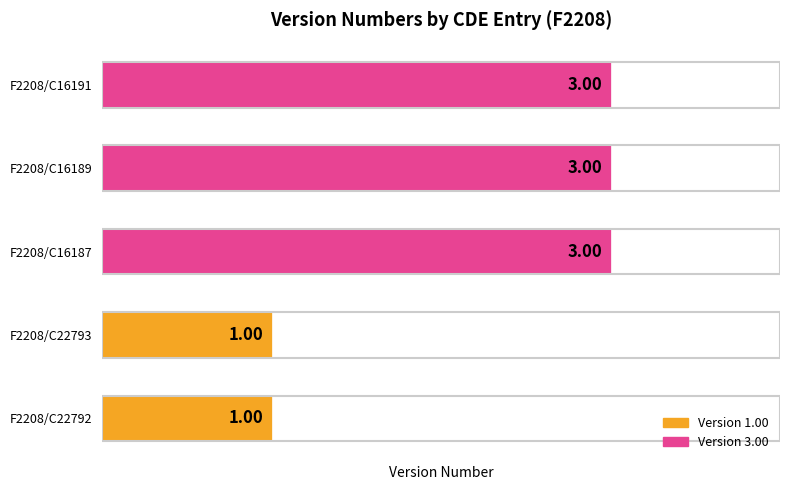

What is the change in value from F2208/C22792 to F2208/C16191?

+2